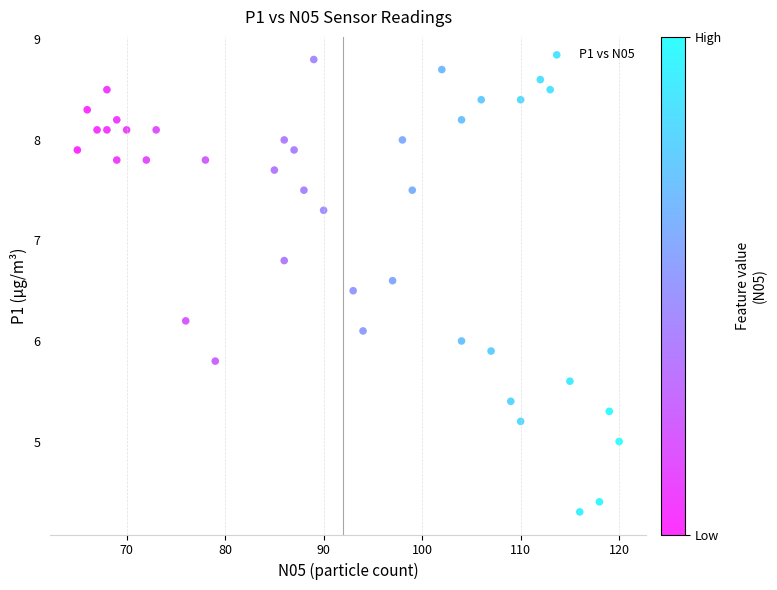

What is the range of Y values (max minus min)?

4.5